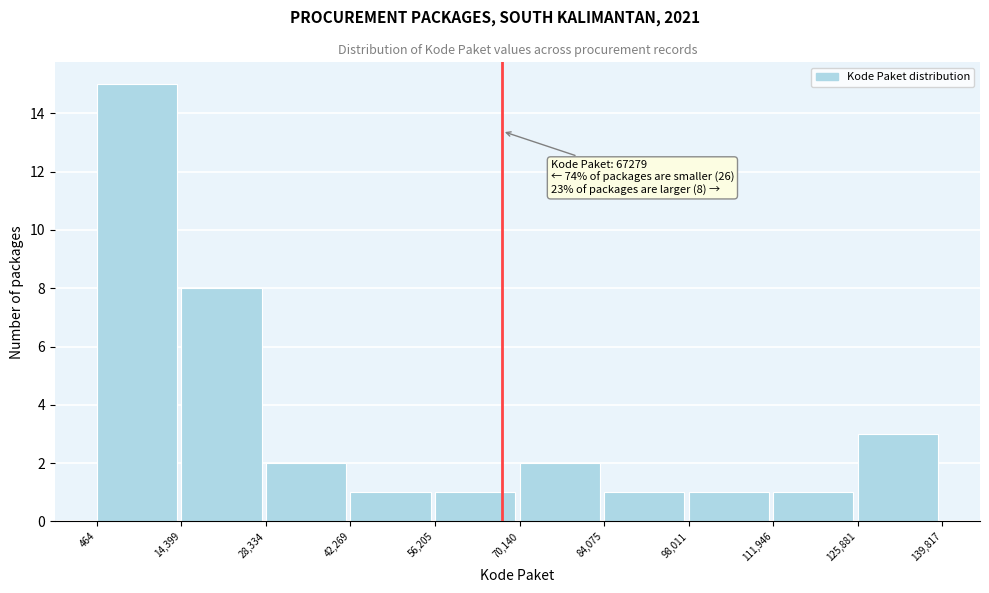

Which range on the x-axis has the tallest bar?

464 to 14,399